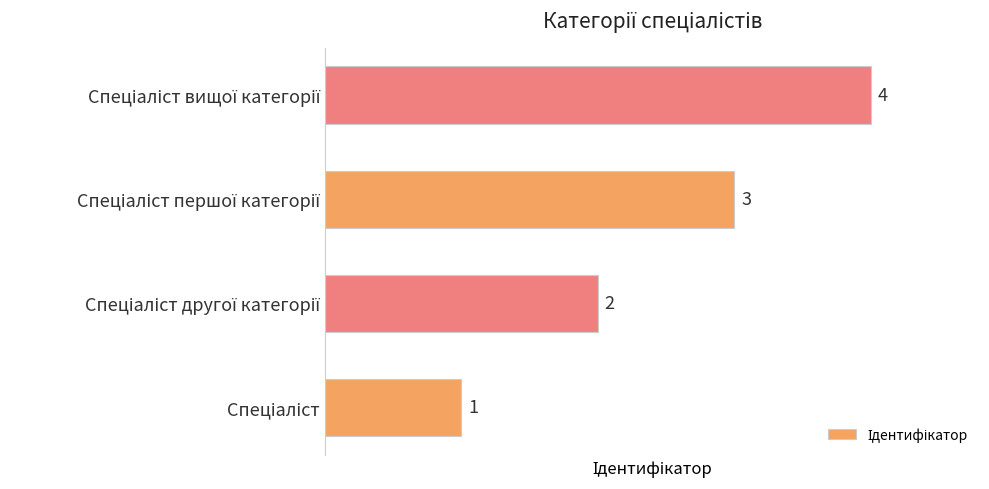

What is the difference between the maximum and minimum values?

3